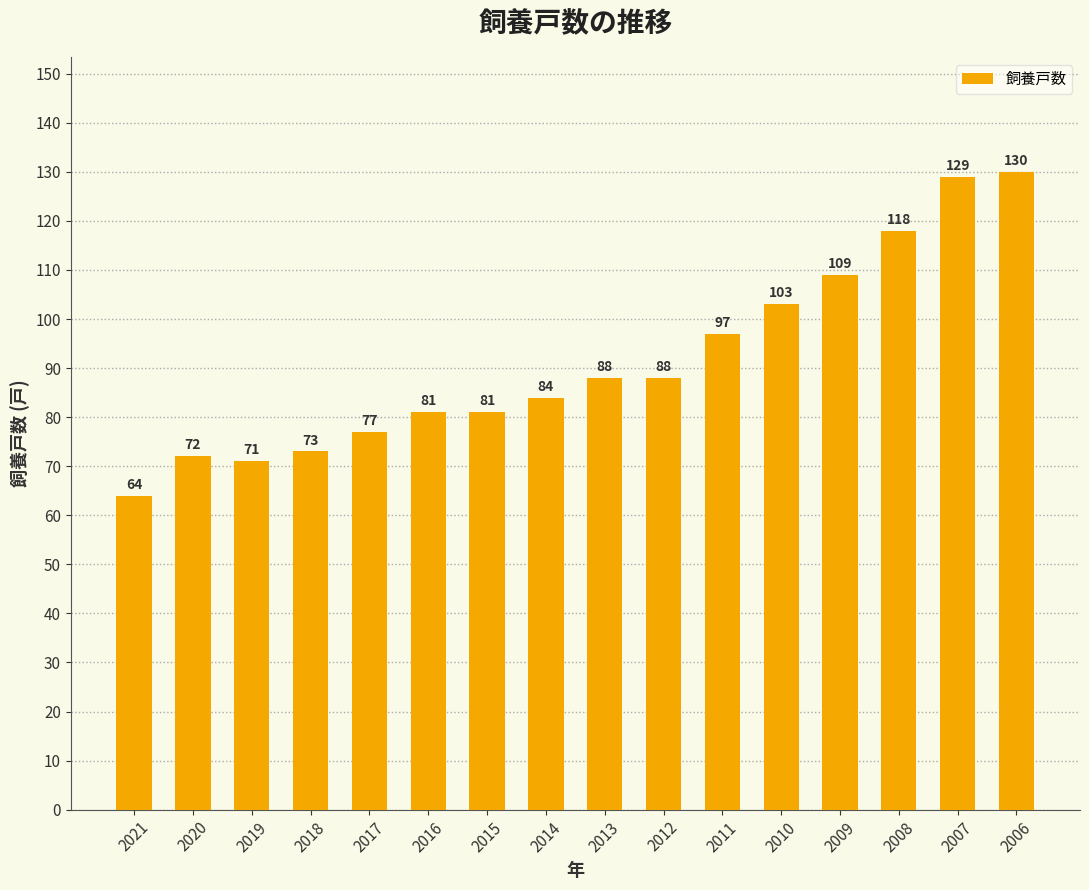

Reading left to right, transcribe all the data shown in this chart.

2021=64	2020=72	2019=71	2018=73	2017=77	2016=81	2015=81	2014=84	2013=88	2012=88	2011=97	2010=103	2009=109	2008=118	2007=129	2006=130